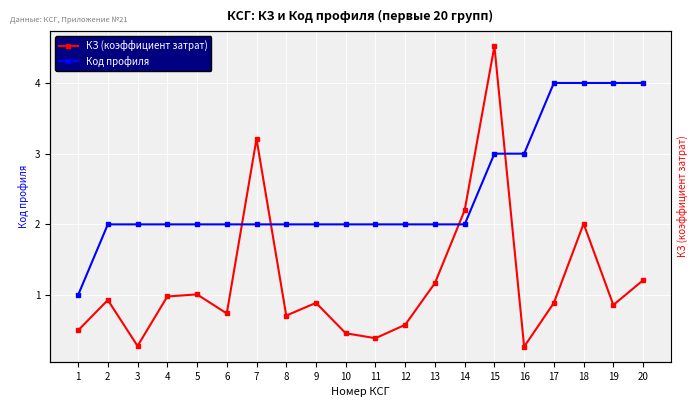

What is the difference between the second highest and second lowest values in the КЗ (коэффициент затрат) series?

2.9